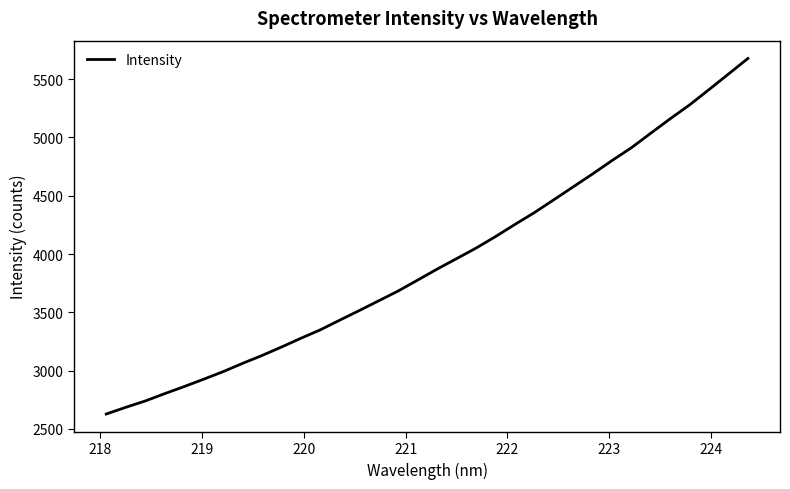

What is the difference between the maximum and minimum values?

3050.0